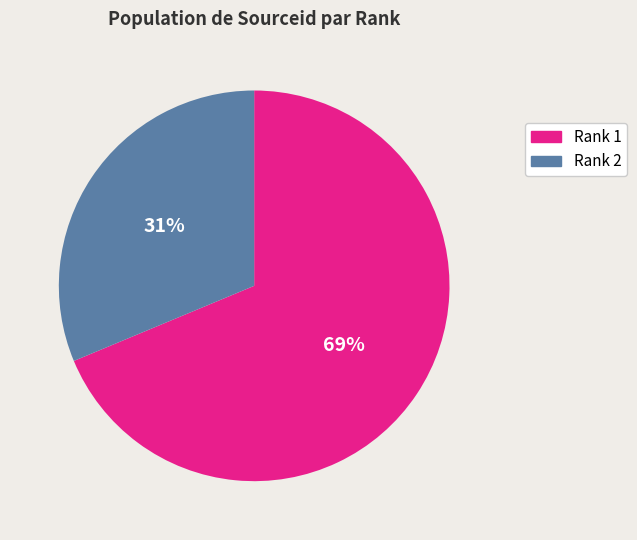

What is the majority slice?

Rank 1